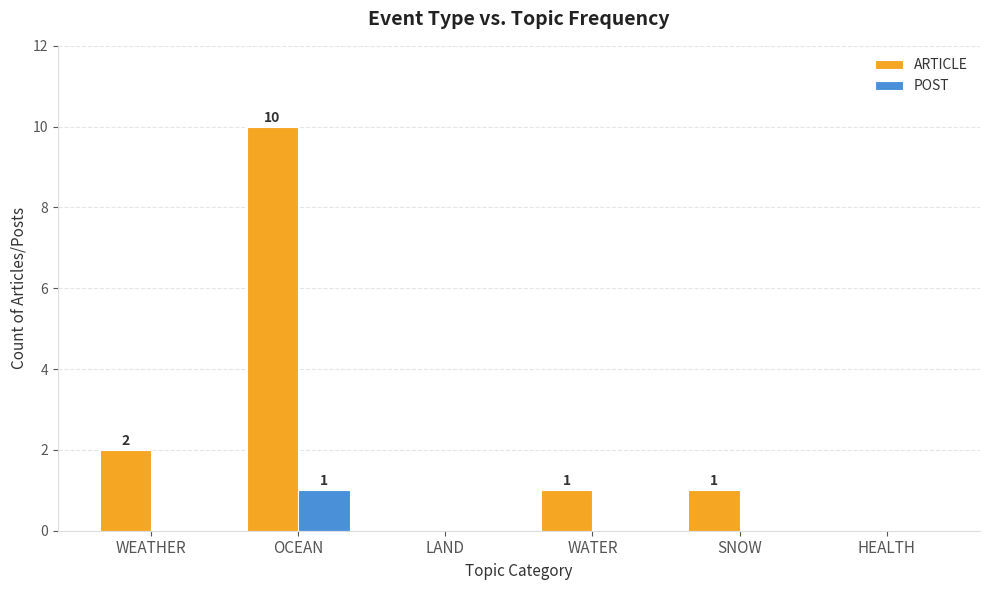

Is the value of ARTICLE at SNOW greater than the value of POST at HEALTH?

Yes